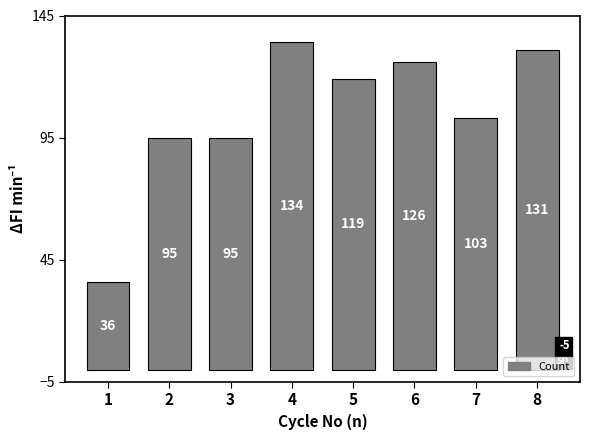

The chart shows a value of 95 at 3. True or false?

True